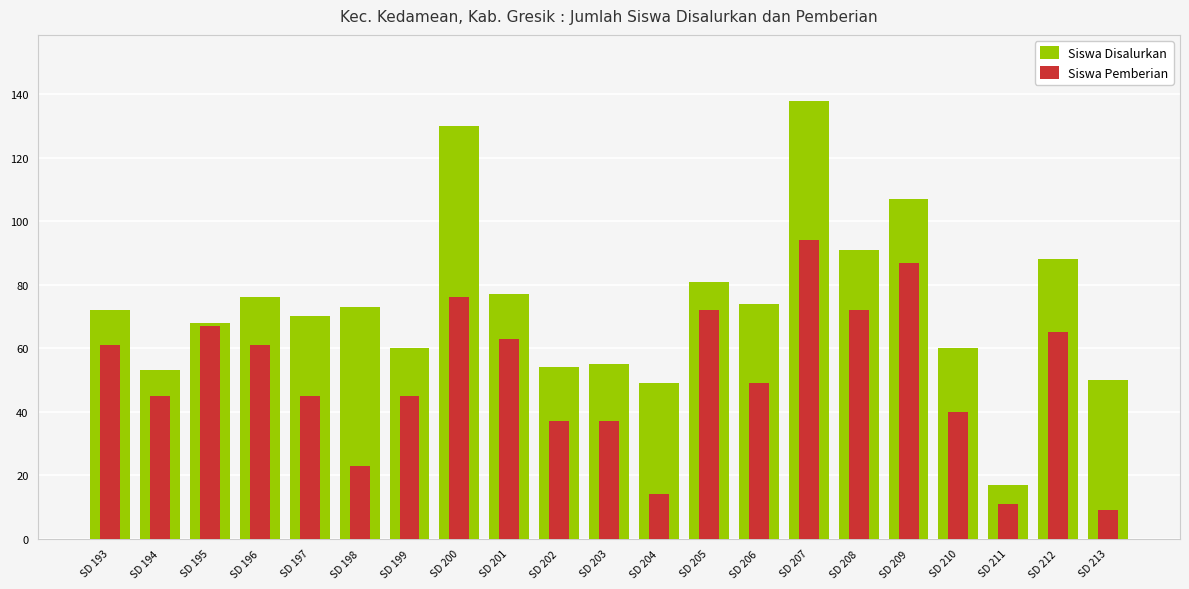

List the series in order of their overall mean, lowest first.

Siswa Pemberian, Siswa Disalurkan